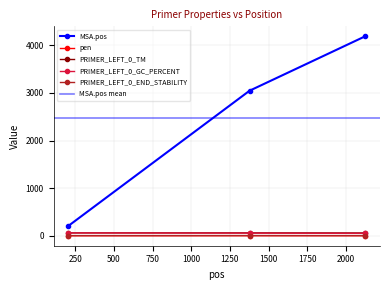

At which category is the sum across all series the highest?

2124